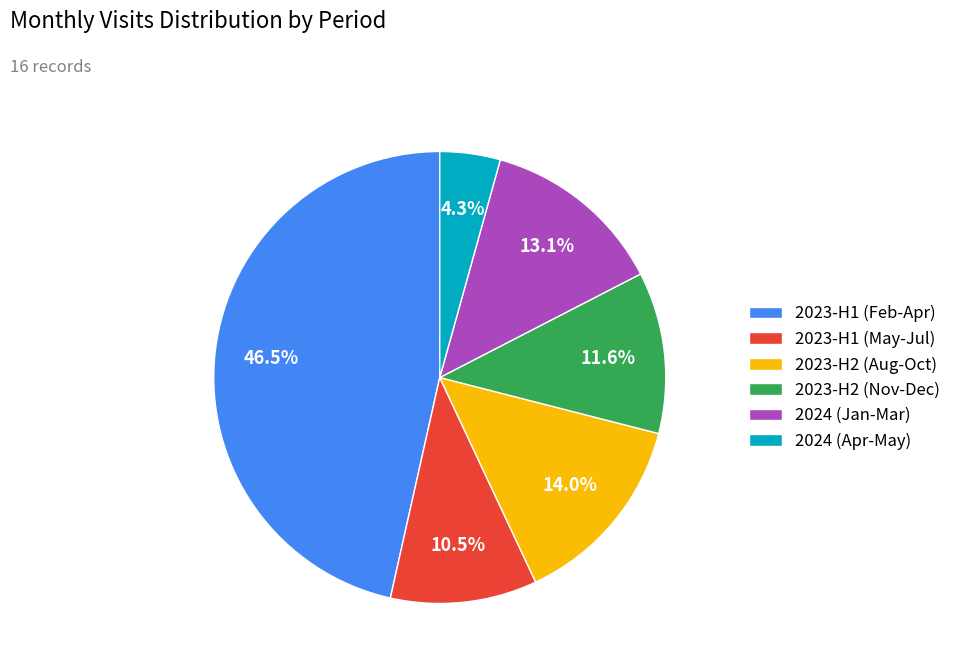

Does any single category account for the majority?

No